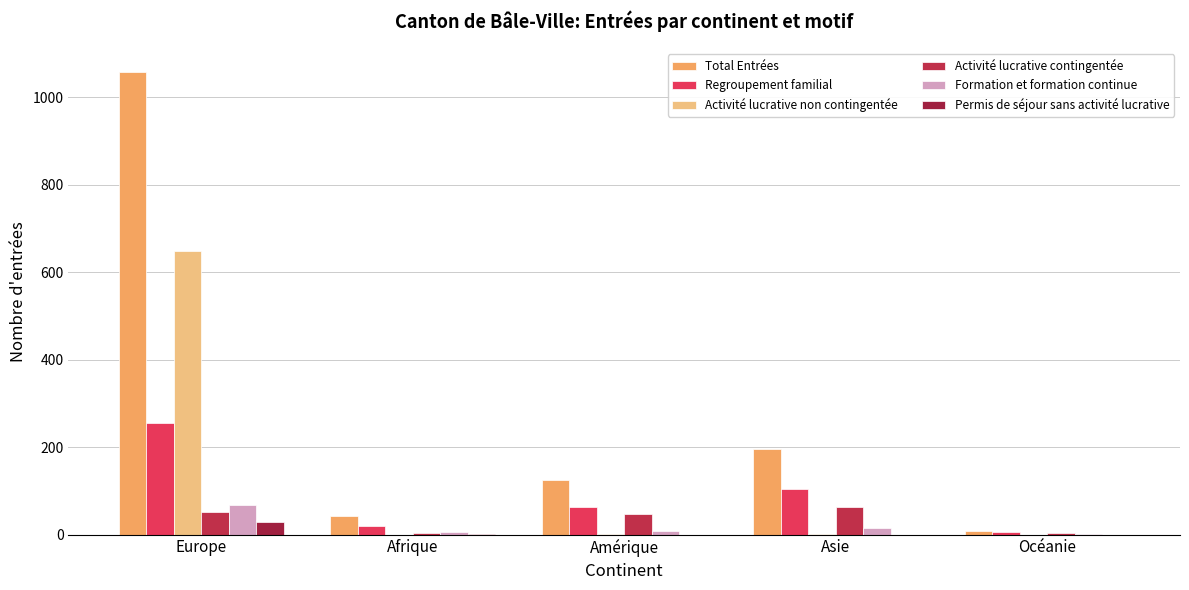

At how many categories does at least one series exceed 912?

1